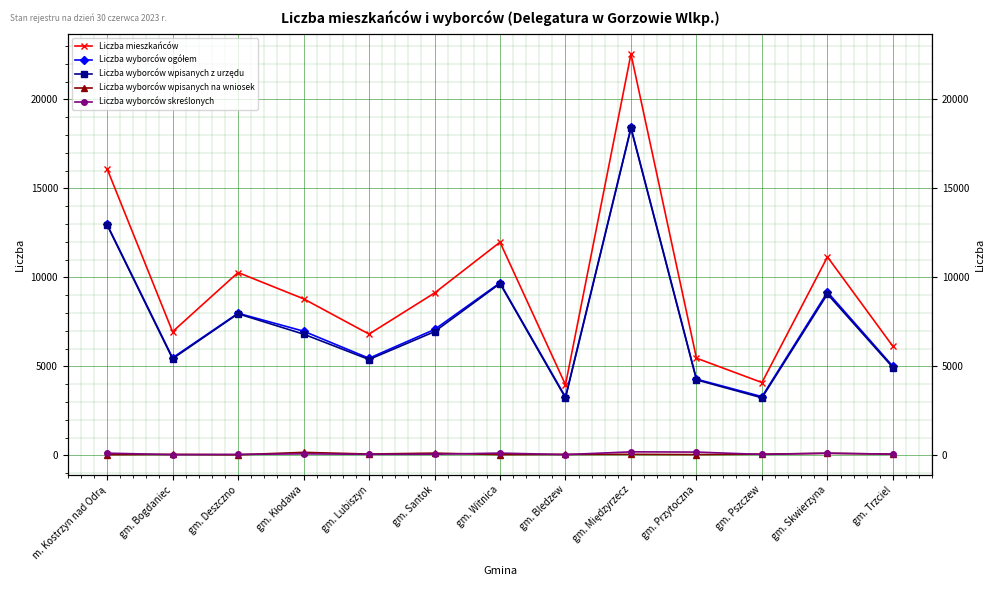

Reading left to right, what are all the values shown in this chart?

Liczba mieszkańców: 16106	6947	10274	8797	6813	9122	11978	3967	22553	5460	4091	11151	6123
Liczba wyborców ogółem: 12980	5481	7985	6978	5456	7072	9694	3277	18428	4282	3298	9173	4998
Liczba wyborców wpisanych z urzędu: 12944	5428	7955	6812	5385	6949	9653	3225	18373	4241	3232	9062	4931
Liczba wyborców wpisanych na wniosek: 36	53	30	166	71	123	41	52	55	41	66	111	67
Liczba wyborców skreślonych: 122	38	52	81	58	60	125	40	195	182	50	121	64